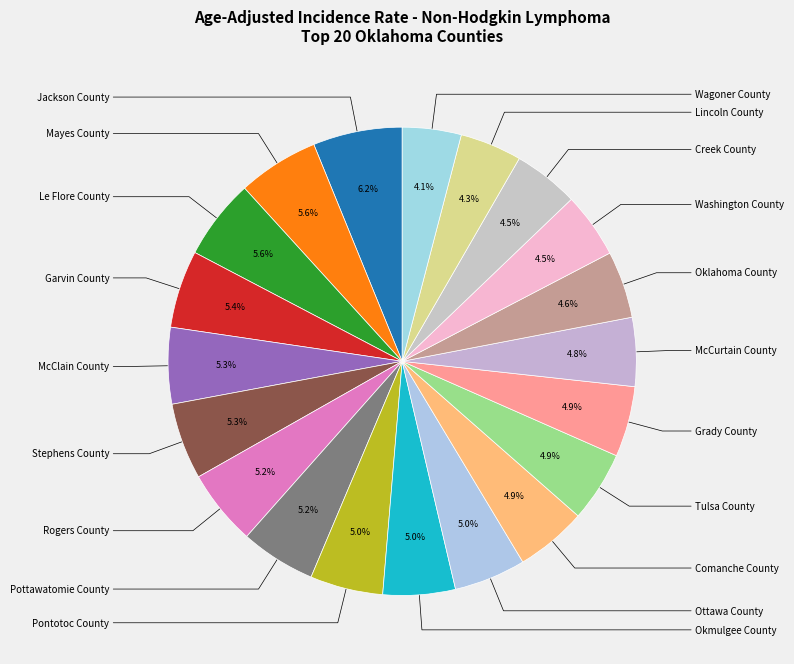

How many slices are in this pie chart?

20